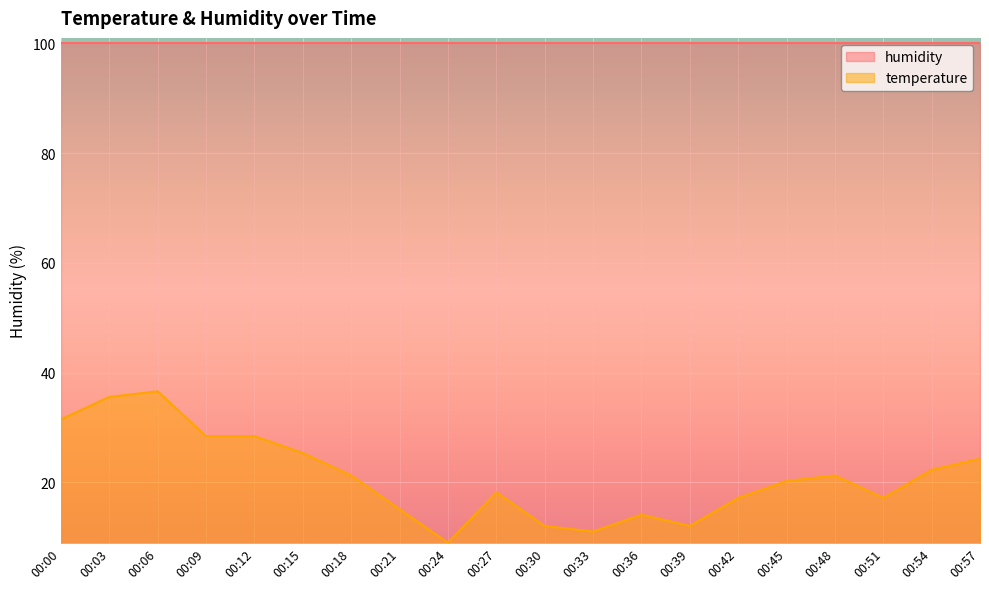

Rank the categories by value from highest to lowest.

00:06, 00:03, 00:00, 00:09, 00:12, 00:15, 00:57, 00:54, 00:18, 00:48, 00:45, 00:27, 00:42, 00:51, 00:21, 00:36, 00:30, 00:39, 00:33, 00:24